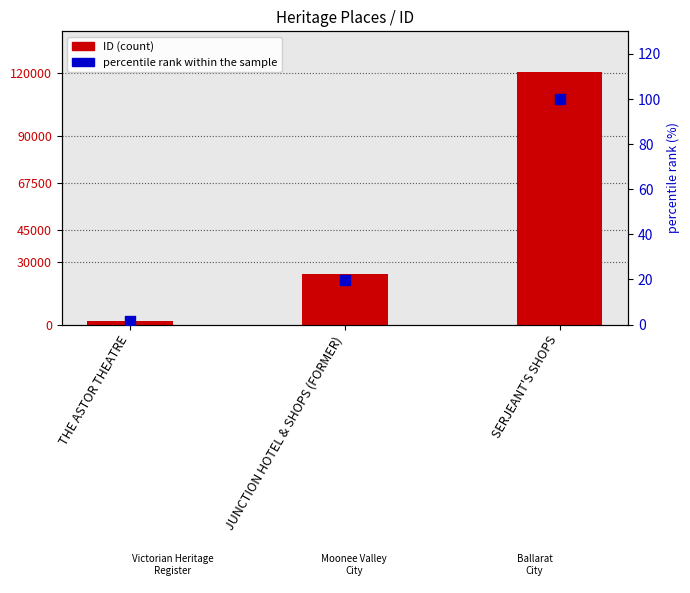

What is the total value across all series at SERJEANT'S SHOPS?

120900.0